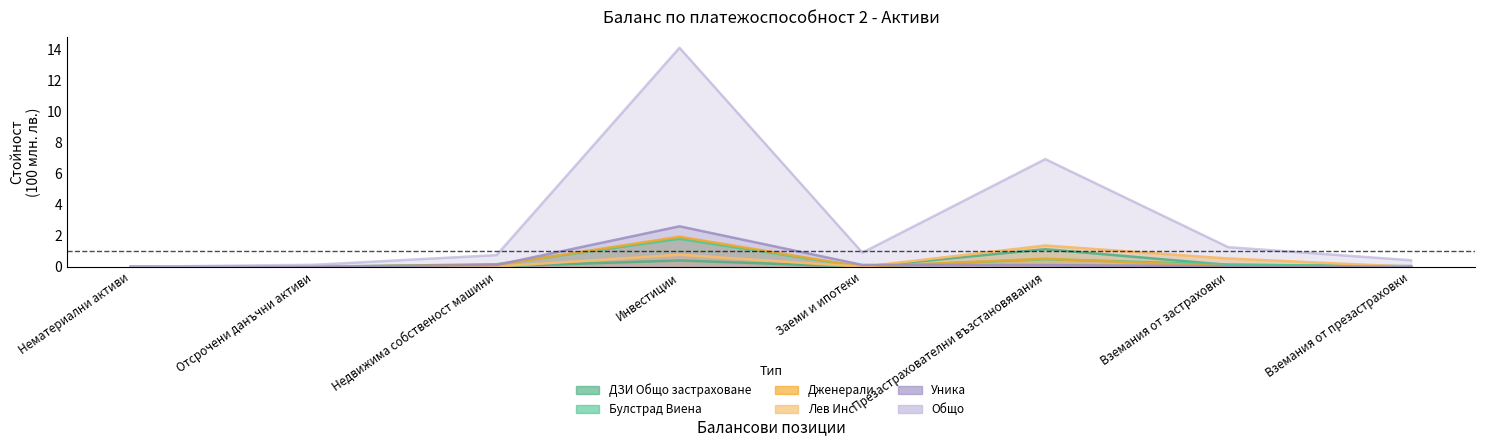

List the labels in order of Уника value, smallest first.

Нематериални активи, Отсрочени данъчни активи, Вземания от презастраховки, Вземания от застраховки, Презастрахователни възстановявания, Недвижима собственост машини, Заеми и ипотеки, Инвестиции